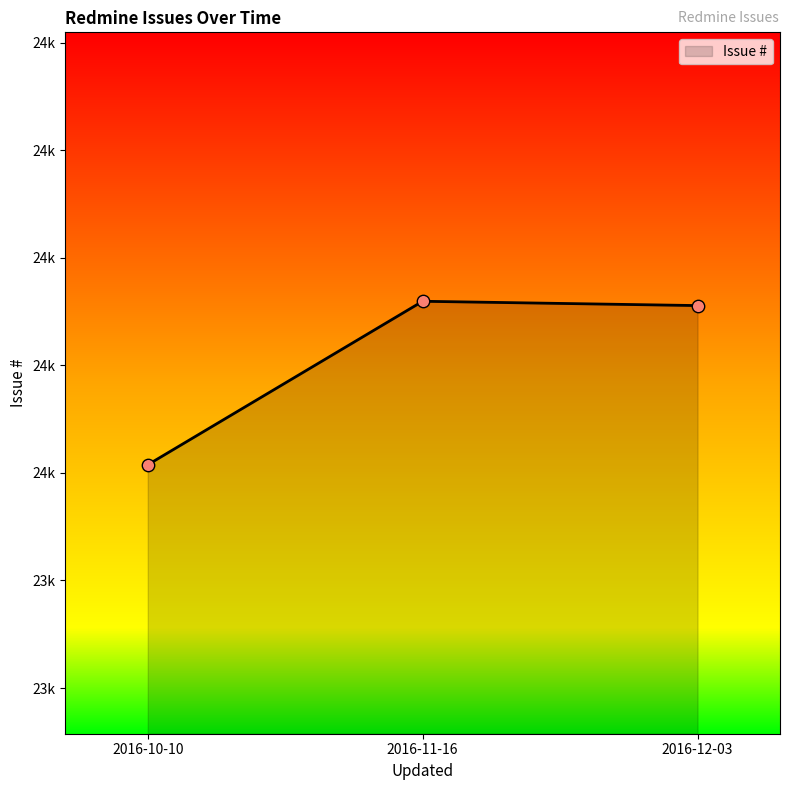

Which has a higher value, 2016-10-10 or 2016-11-16?

2016-11-16